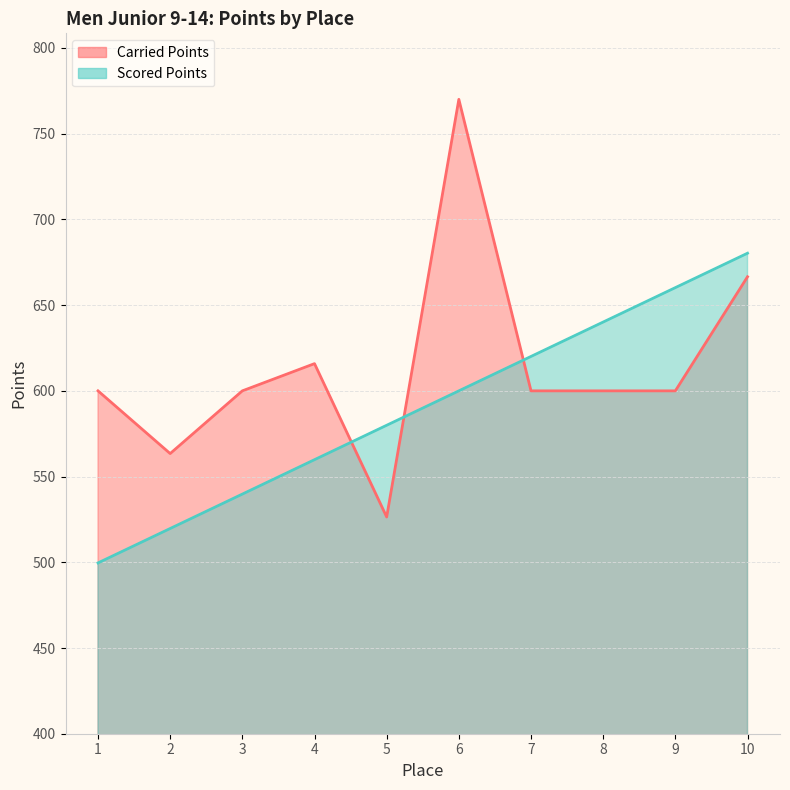

How many lines are shown in the chart?

2